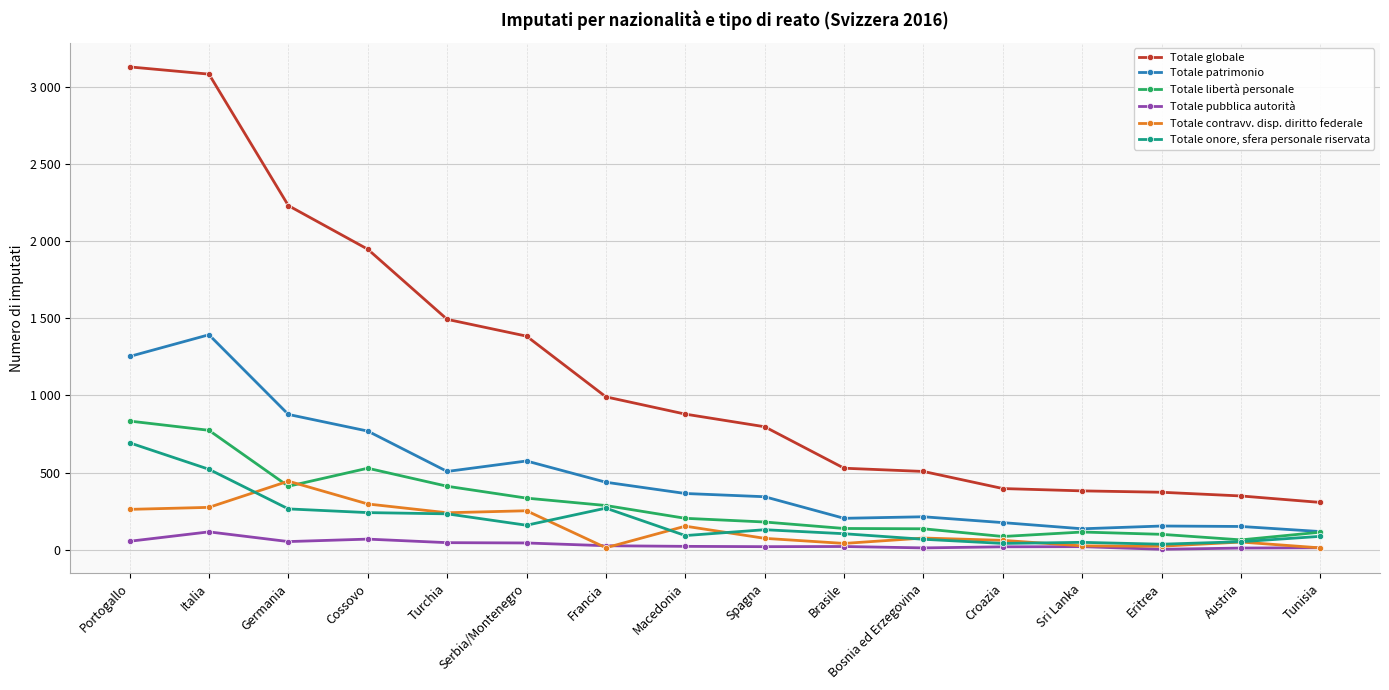

What are all the series names shown in the legend?

Totale globale, Totale patrimonio, Totale libertà personale, Totale pubblica autorità, Totale contravv. disp. diritto federale, Totale onore, sfera personale riservata